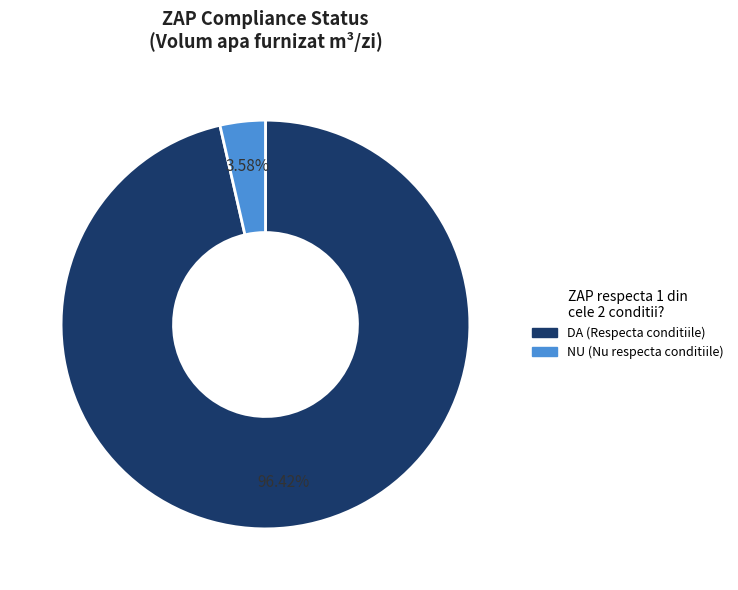

To the nearest percent, what is the average slice percentage?

50%